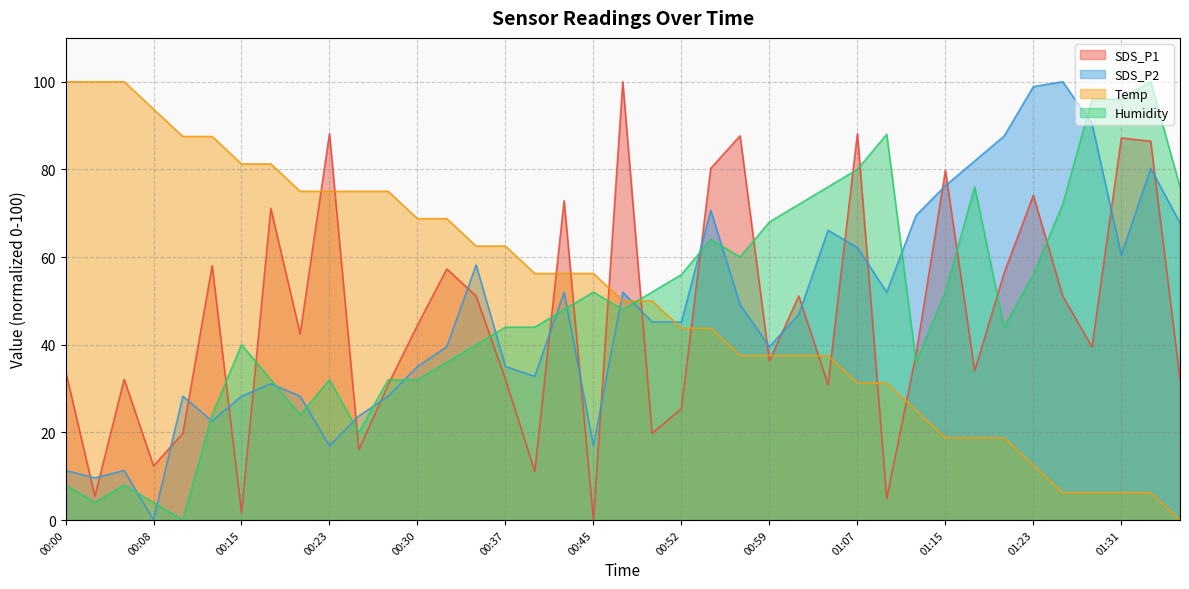

Between 00:18 and 01:36, which series saw the biggest shift?

Temp